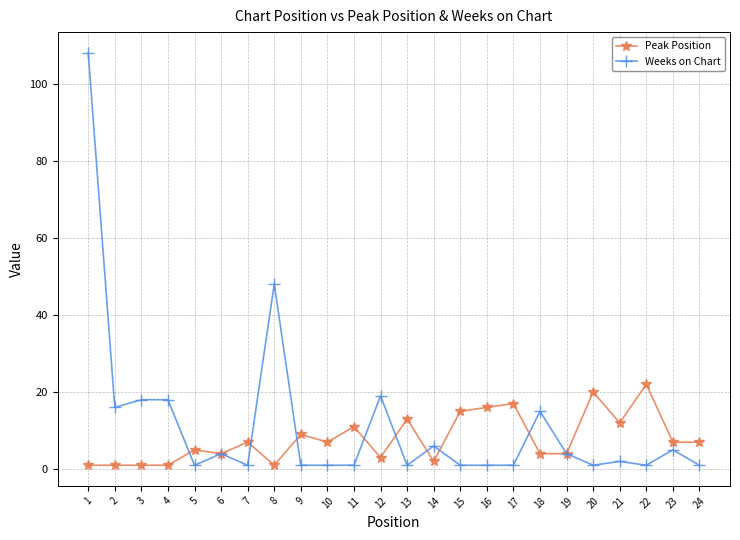

Where is the first local minimum for Weeks on Chart?

2